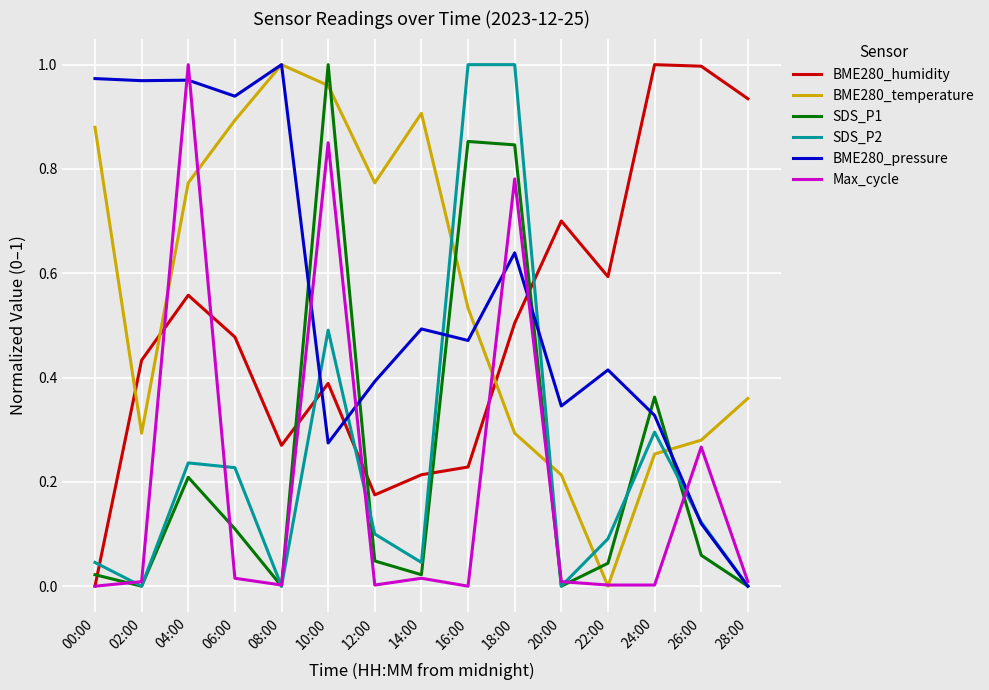

True or false: SDS_P2 has more than 0 interior local peaks.

True